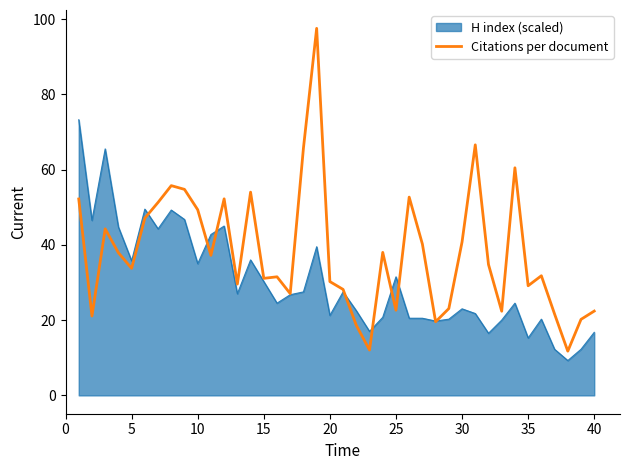

What is the maximum value for Citations per document?

97.5